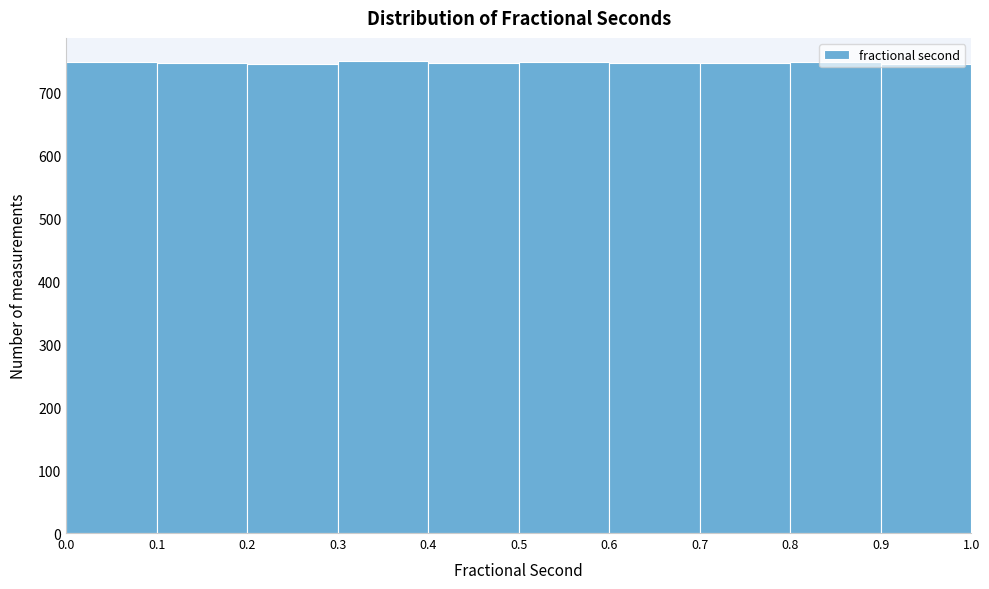

What is the height of the bar covering 0.5 to 0.6 on the x-axis? The values are not printed on the chart, so give them approximately, as read against the axis.

750